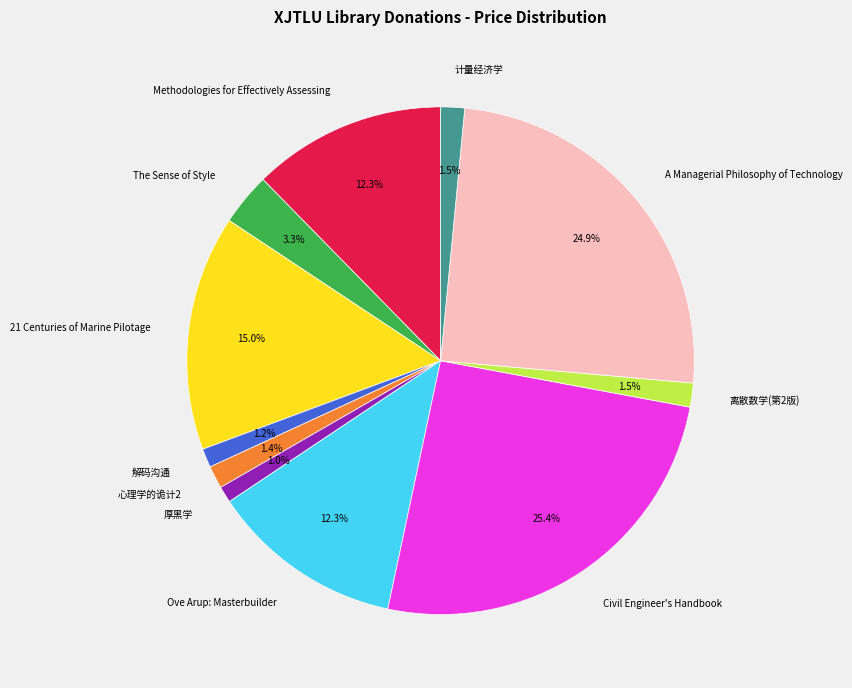

To the nearest percent, what is the difference between the largest and smallest slice percentages?

24%